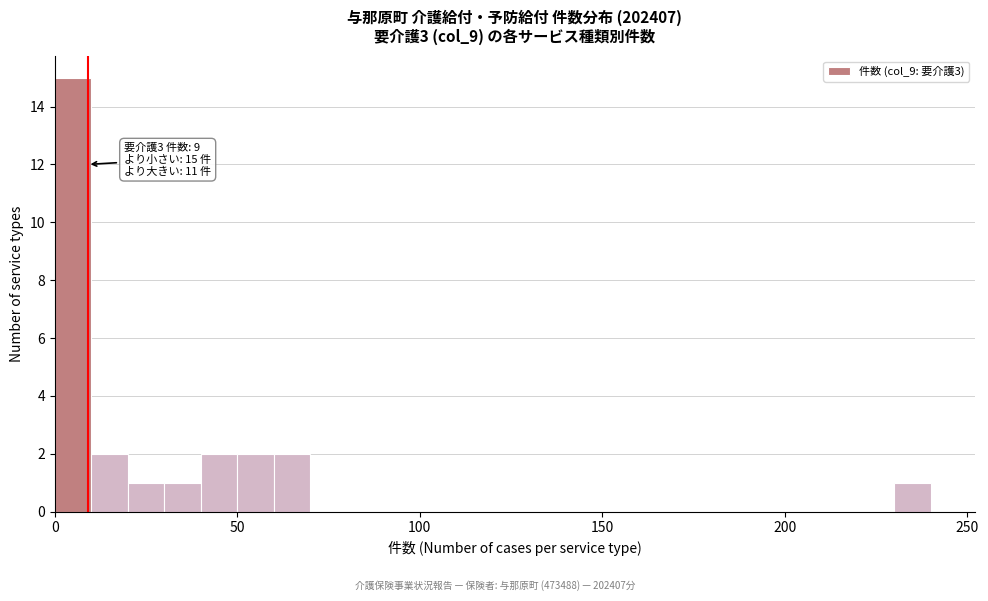

Around what value on the x-axis is the tallest bar? Give the approximate position of its centre, as read against the axis.

5